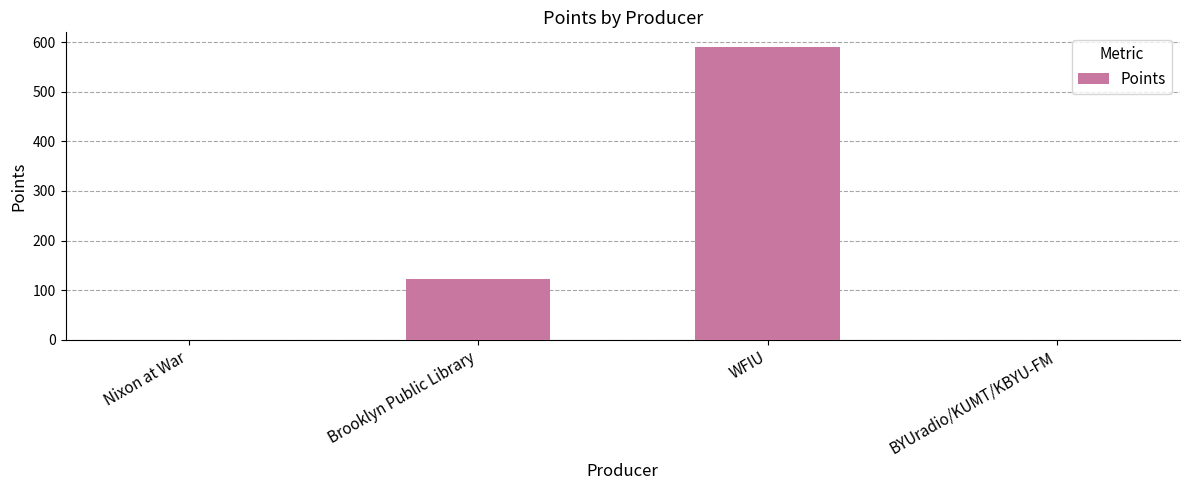

At which label is the value closest to 295?

Brooklyn Public Library